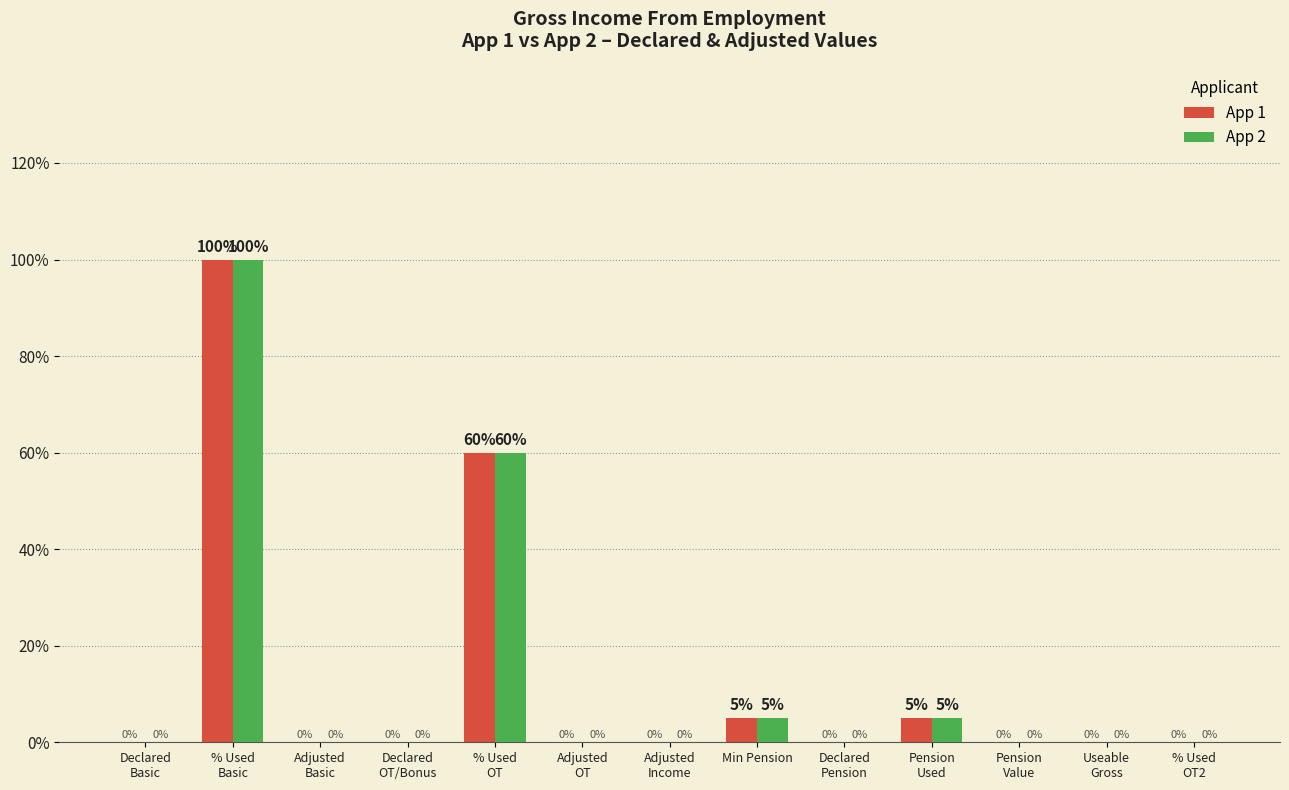

What are all the series names shown in the legend?

App 1, App 2